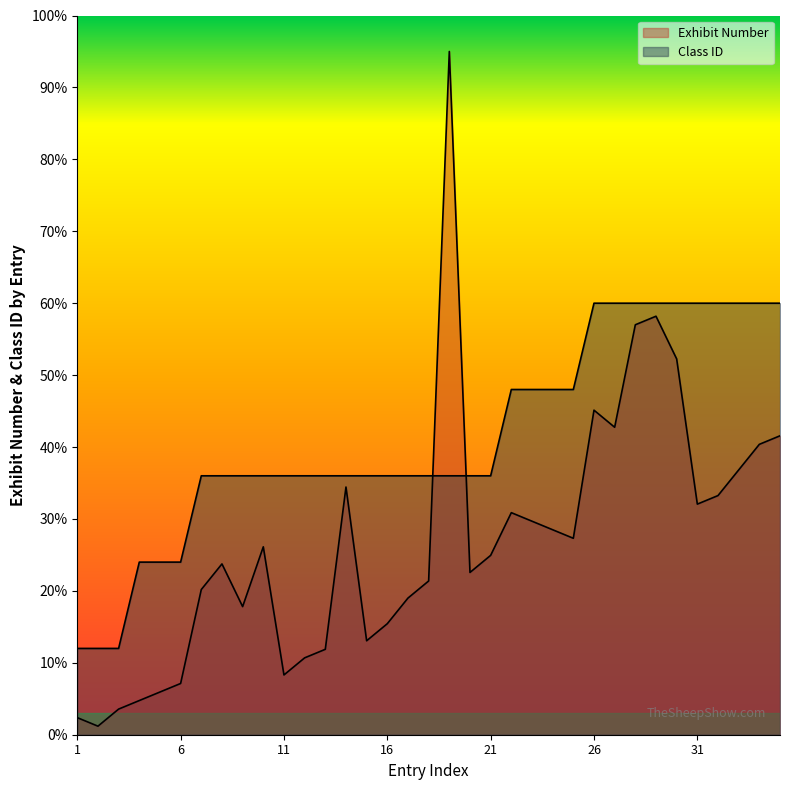

Between 11 and 3, which is larger?

11